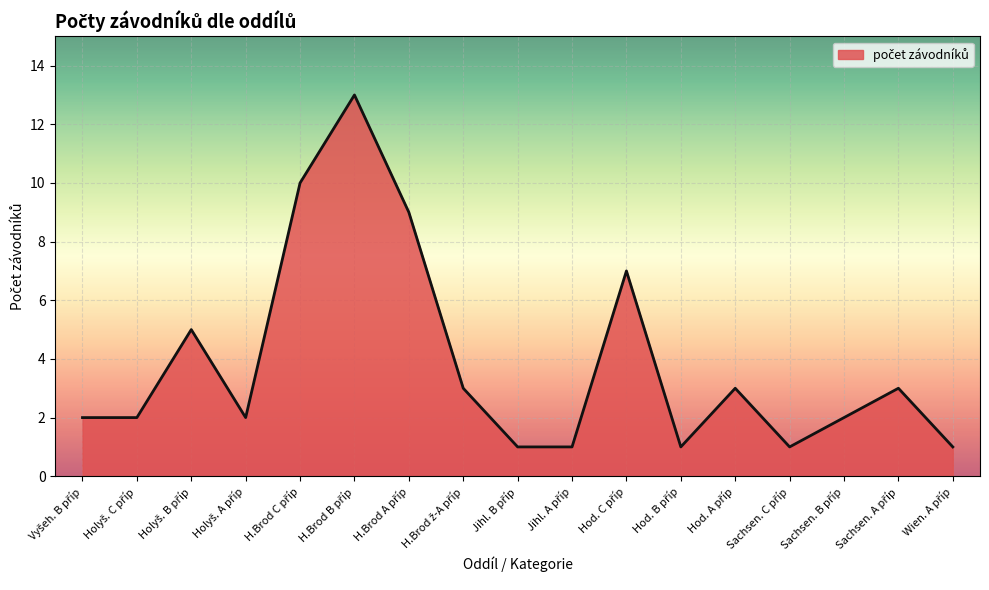

What is the greatest value displayed?

13